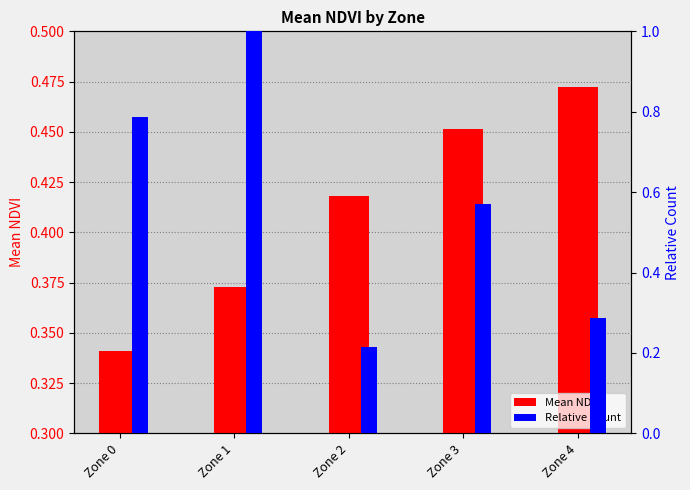

Which has a higher value, Zone 4 or Zone 3?

Zone 4